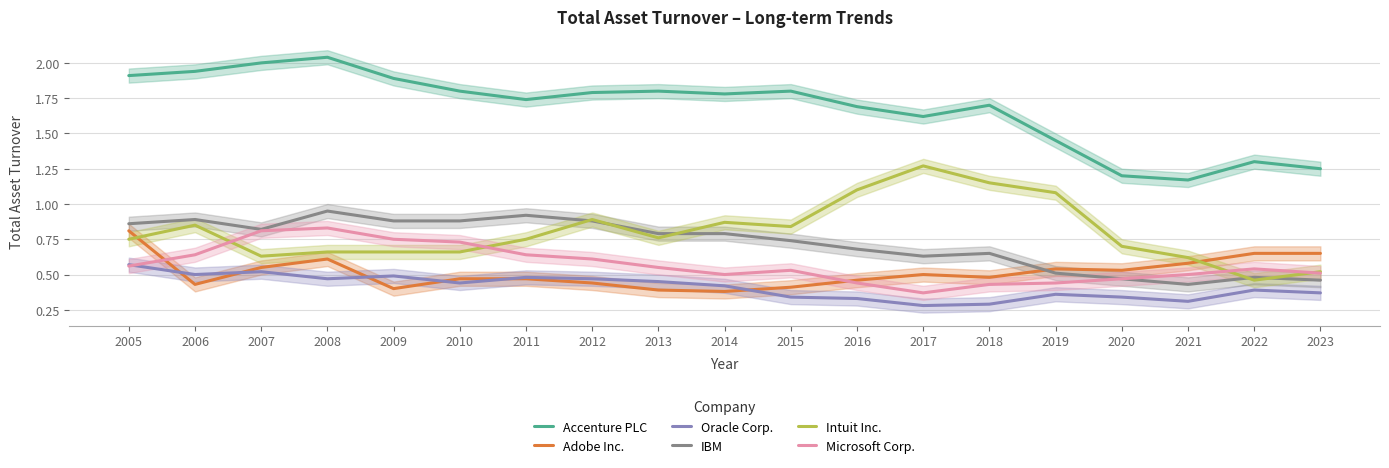

At which category does Adobe Inc. reach its first local peak?

2008